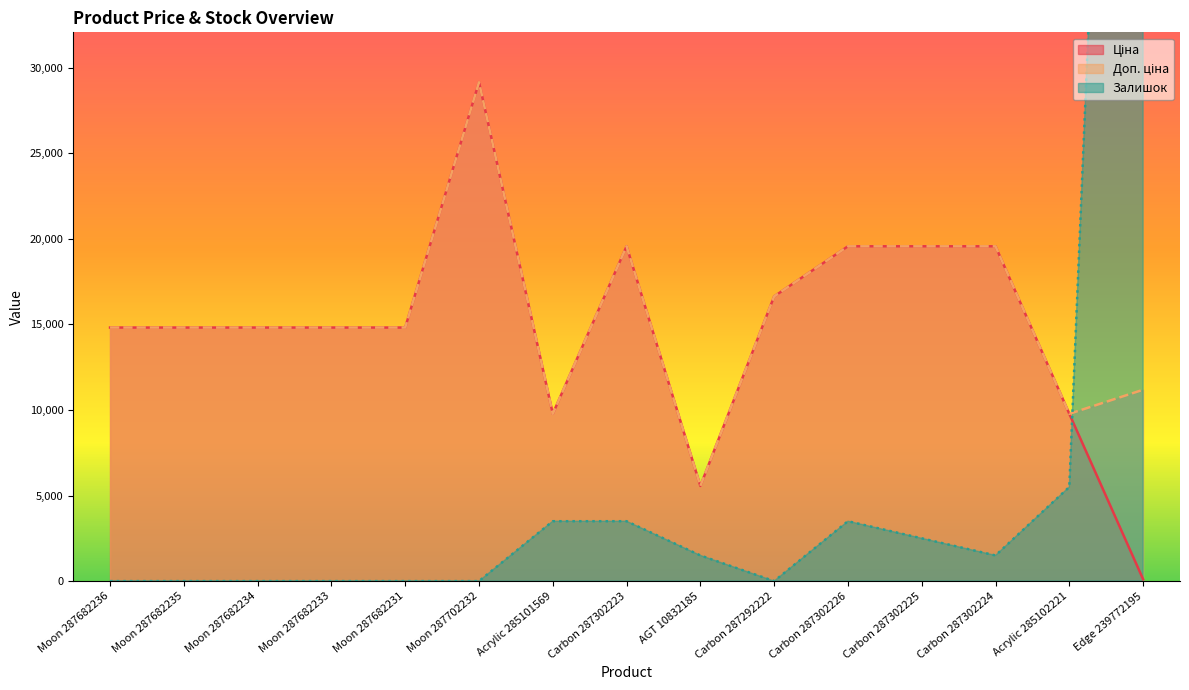

What is the average value of the Ціна series?

14890.7